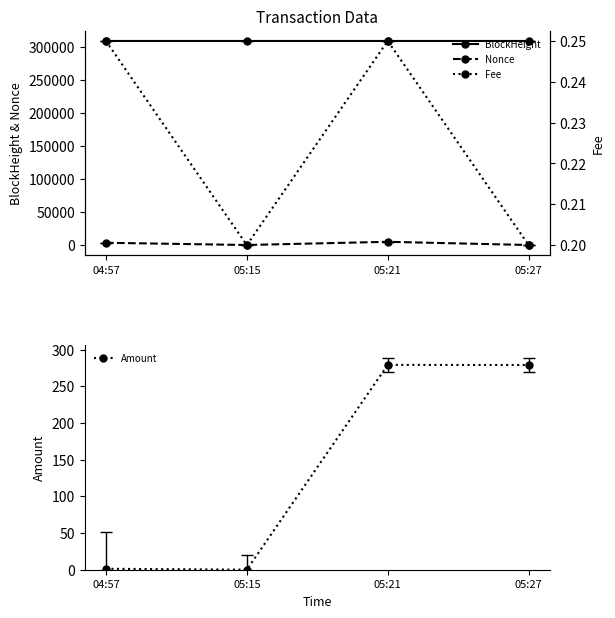

How many data points does each series have?

4